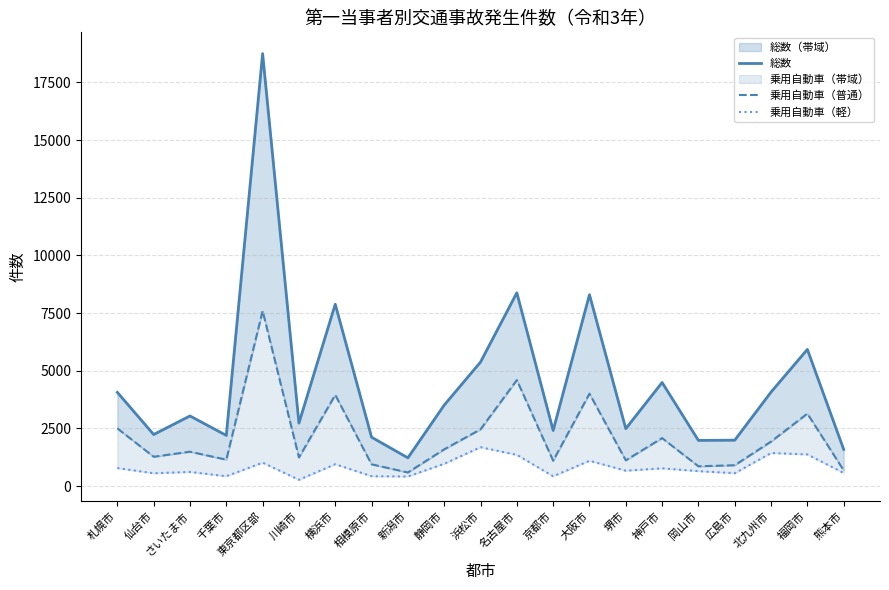

Is this an area chart (filled region under the line)?

No